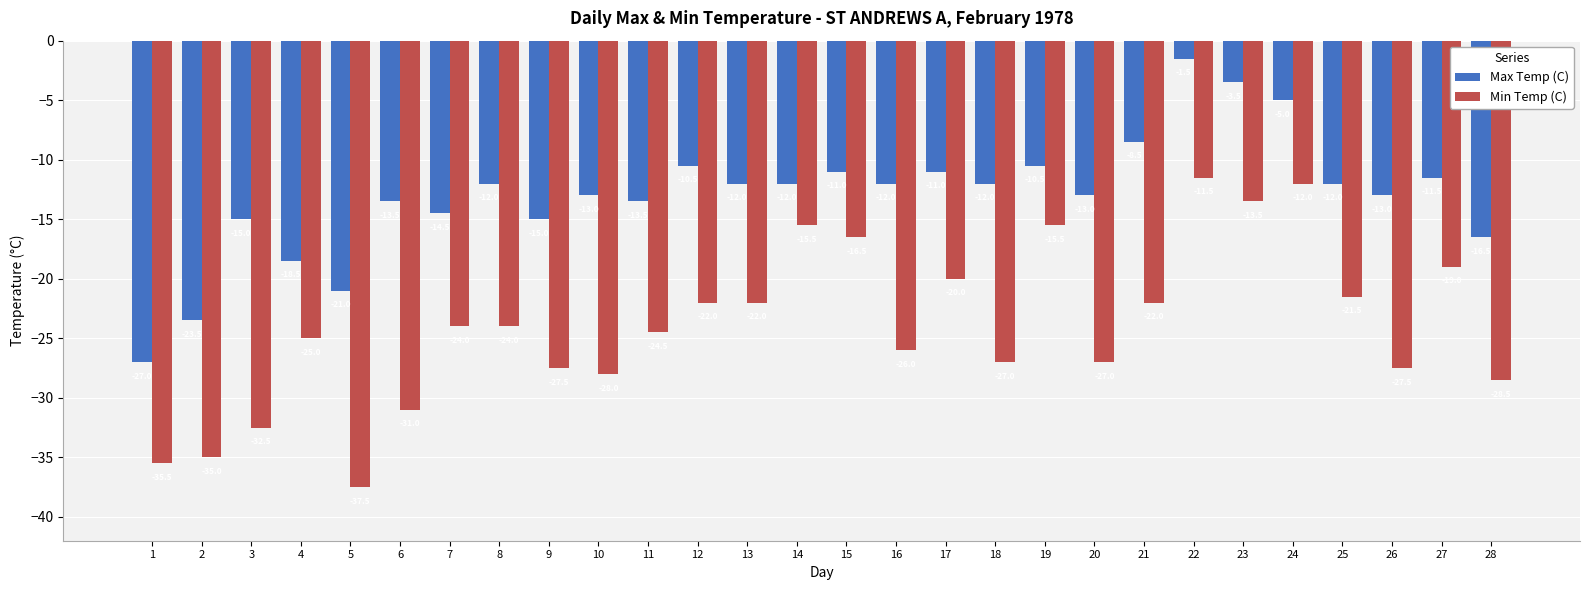

What is the spread (max minus min) of values at 11?

11.0